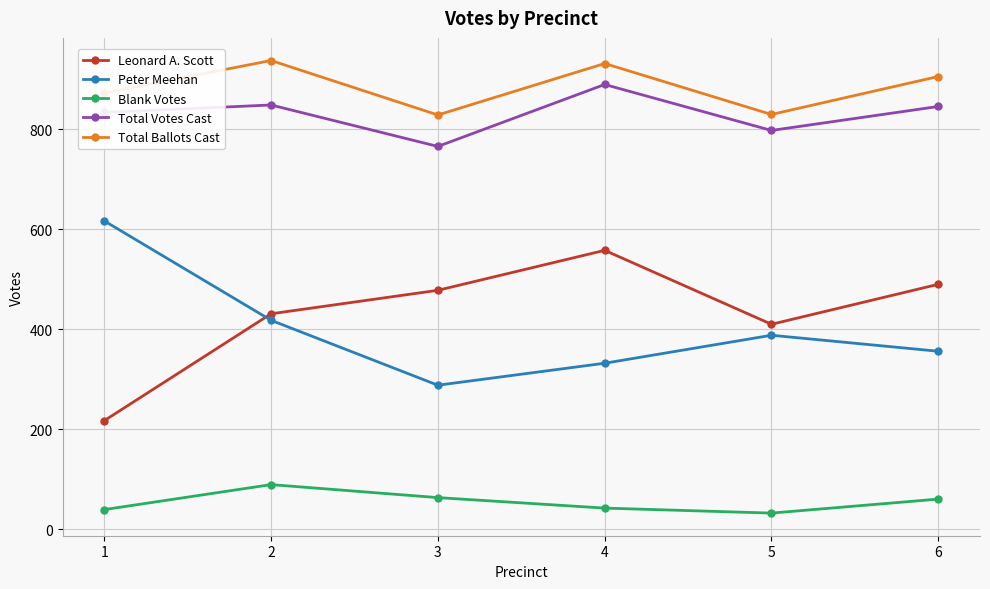

True or false: Total Votes Cast and Blank Votes intersect in this chart.

False